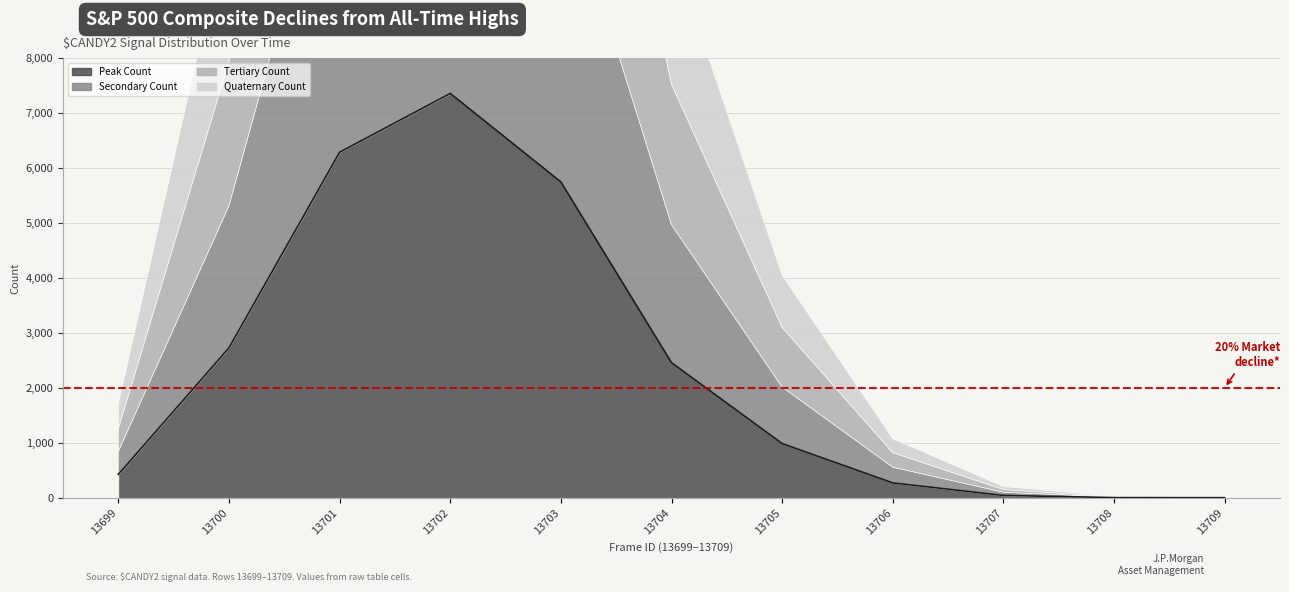

Reading left to right, transcribe all the data shown in this chart.

Peak Count: 13699=425	13700=2728	13701=6287	13702=7357	13703=5747	13704=2459	13705=987	13706=271	13707=43	13708=4	13709=2
Secondary Count: 13699=420	13700=2586	13701=6317	13702=7323	13703=5675	13704=2510	13705=1029	13706=287	13707=59	13708=10	13709=3
Tertiary Count: 13699=414	13700=2624	13701=6116	13702=7398	13703=5756	13704=2555	13705=1085	13706=264	13707=49	13708=8	13709=0
Quaternary Count: 13699=448	13700=2651	13701=6317	13702=7280	13703=5865	13704=2480	13705=948	13706=254	13707=54	13708=9	13709=3